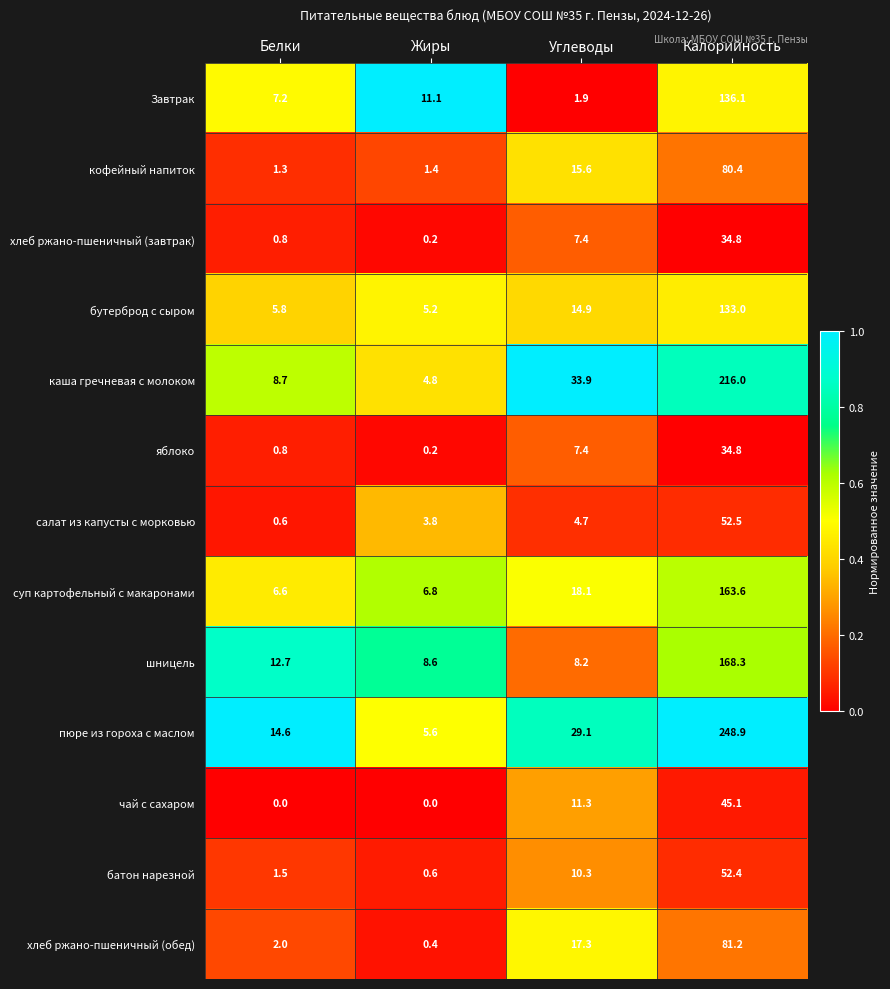

At which category is the sum across all series the highest?

Калорийность